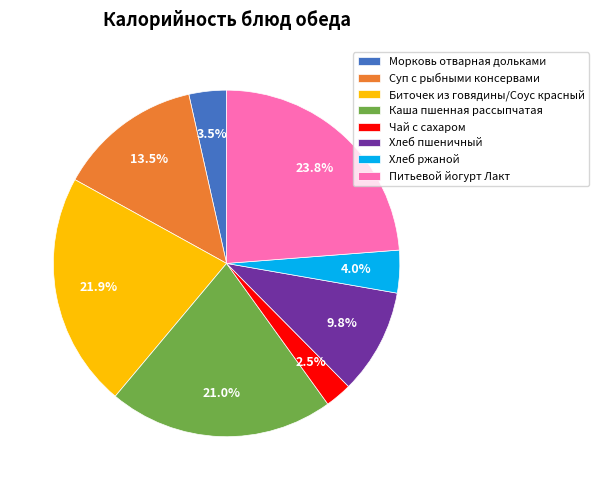

Which has a higher value, Хлеб ржаной or Хлеб пшеничный?

Хлеб пшеничный